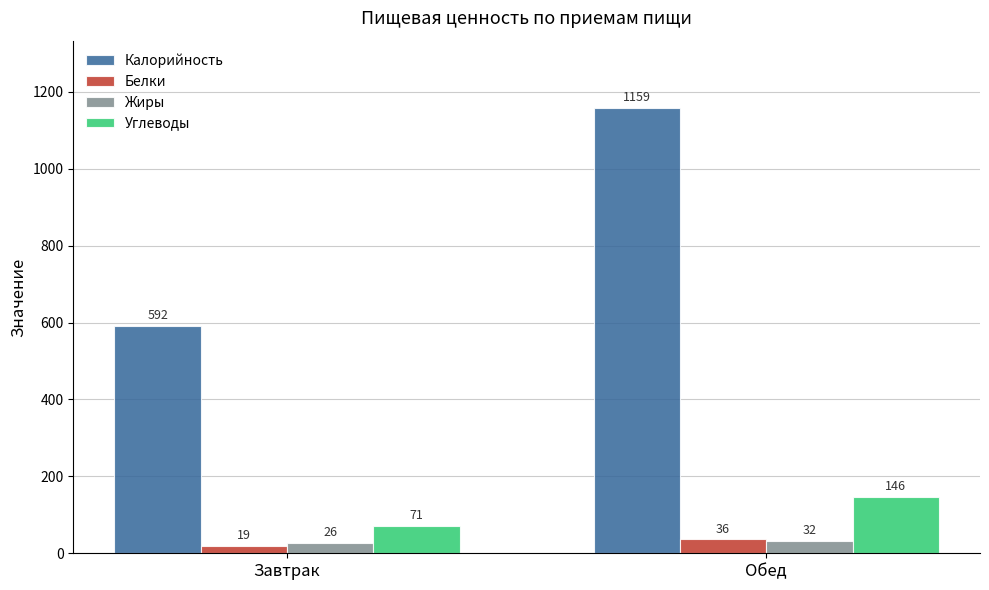

List the series in order of their peak value, lowest first.

Жиры, Белки, Углеводы, Калорийность